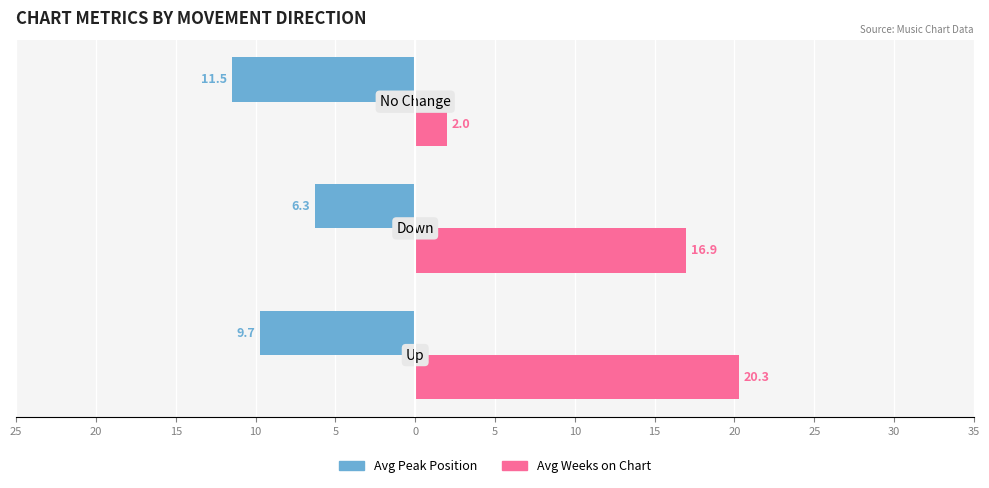

What is the value of the Avg Peak Position bar at the 2nd from the left?

-6.3